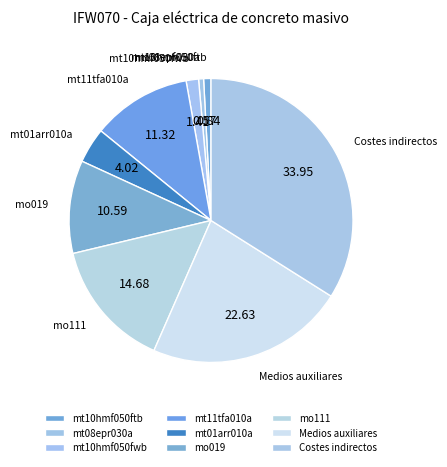

Count the number of slices in the pie.

9